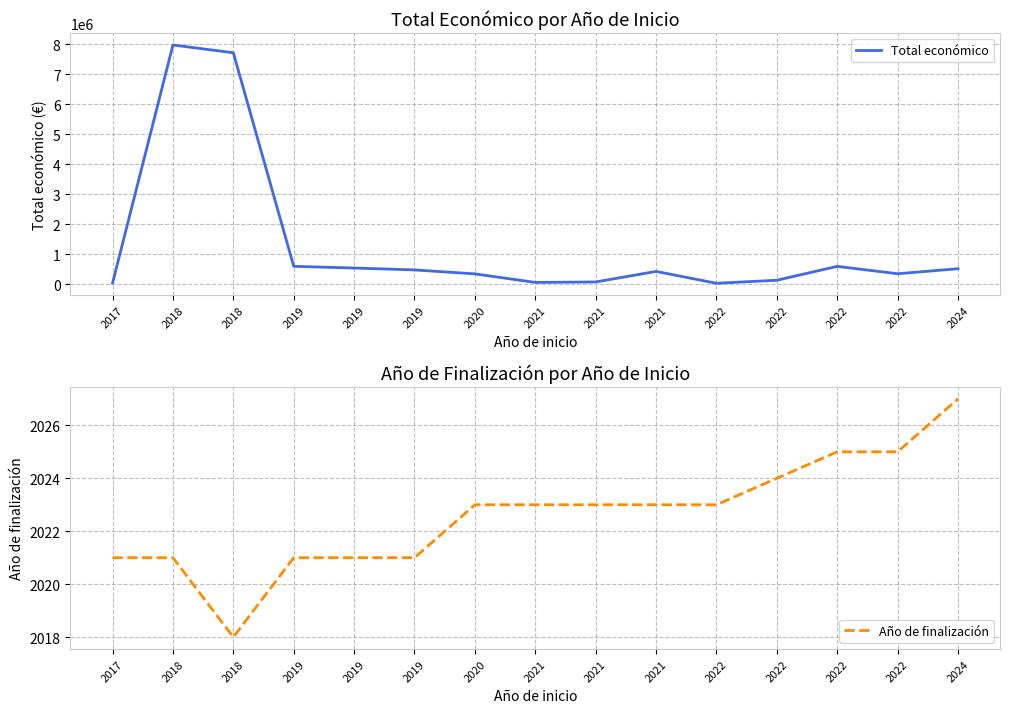

True or false: Año de finalización and Total económico intersect in this chart.

False